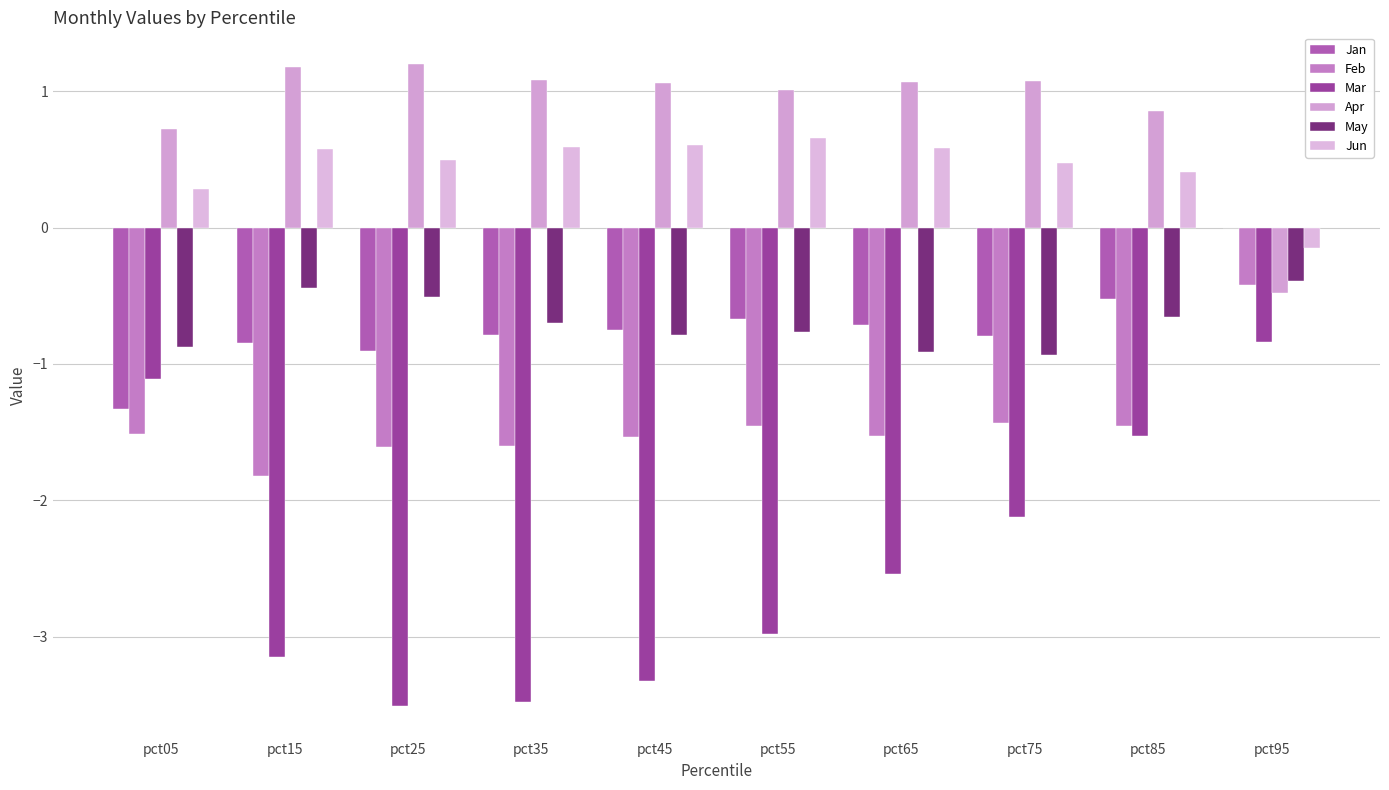

List the labels in order of Jan value, largest first.

pct95, pct85, pct55, pct65, pct45, pct35, pct75, pct15, pct25, pct05